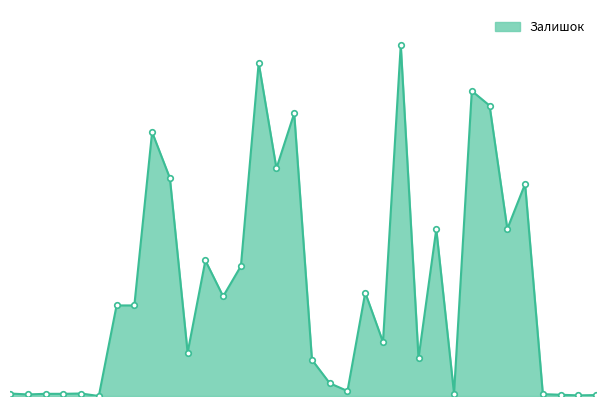

What is the value of the 10th point from the left?

698